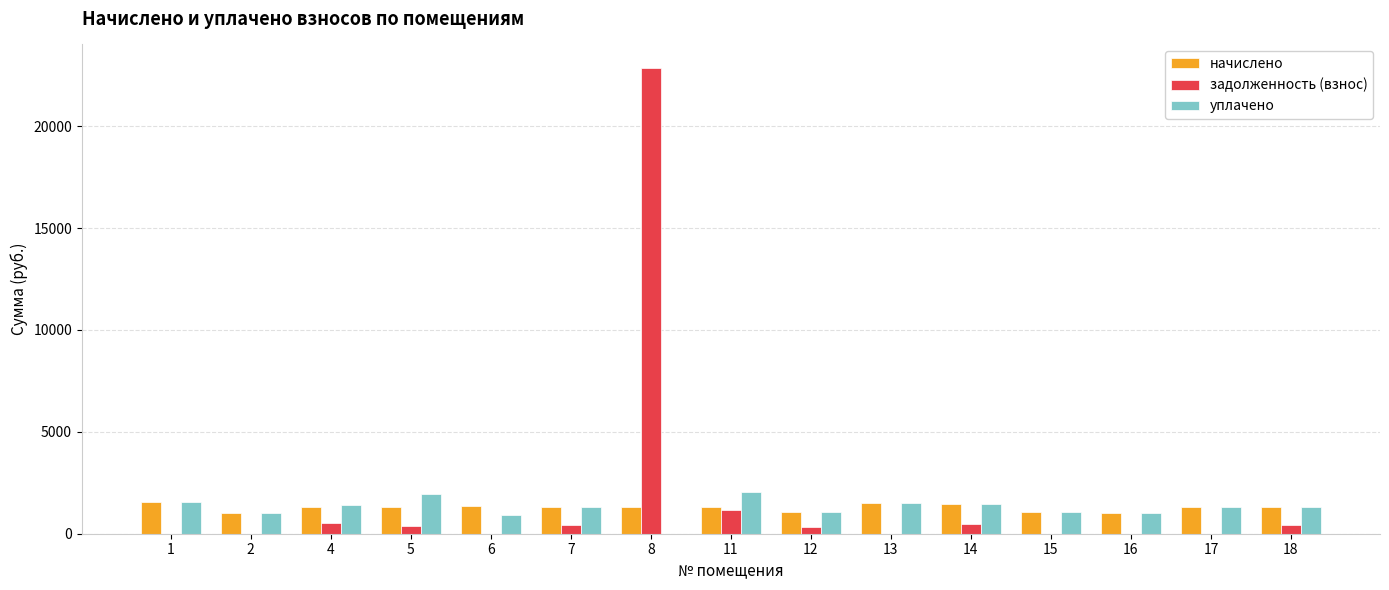

Is it true that уплачено equals 1387.5 at 4?

True